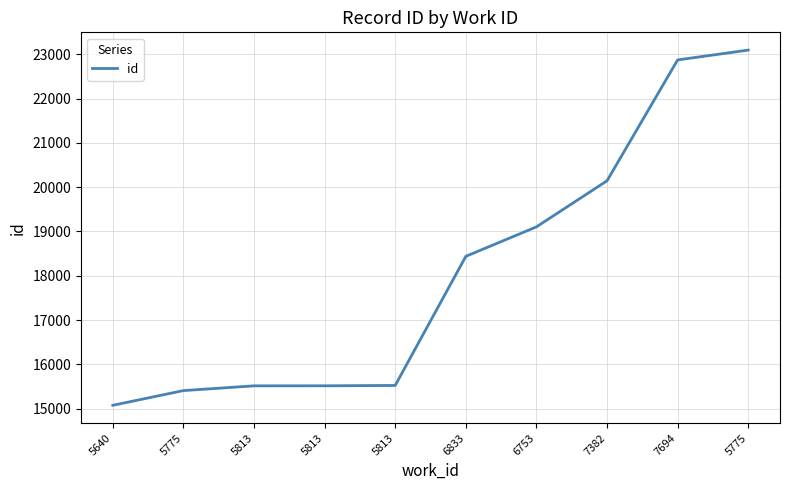

Does the chart display data point markers on the line(s)?

No